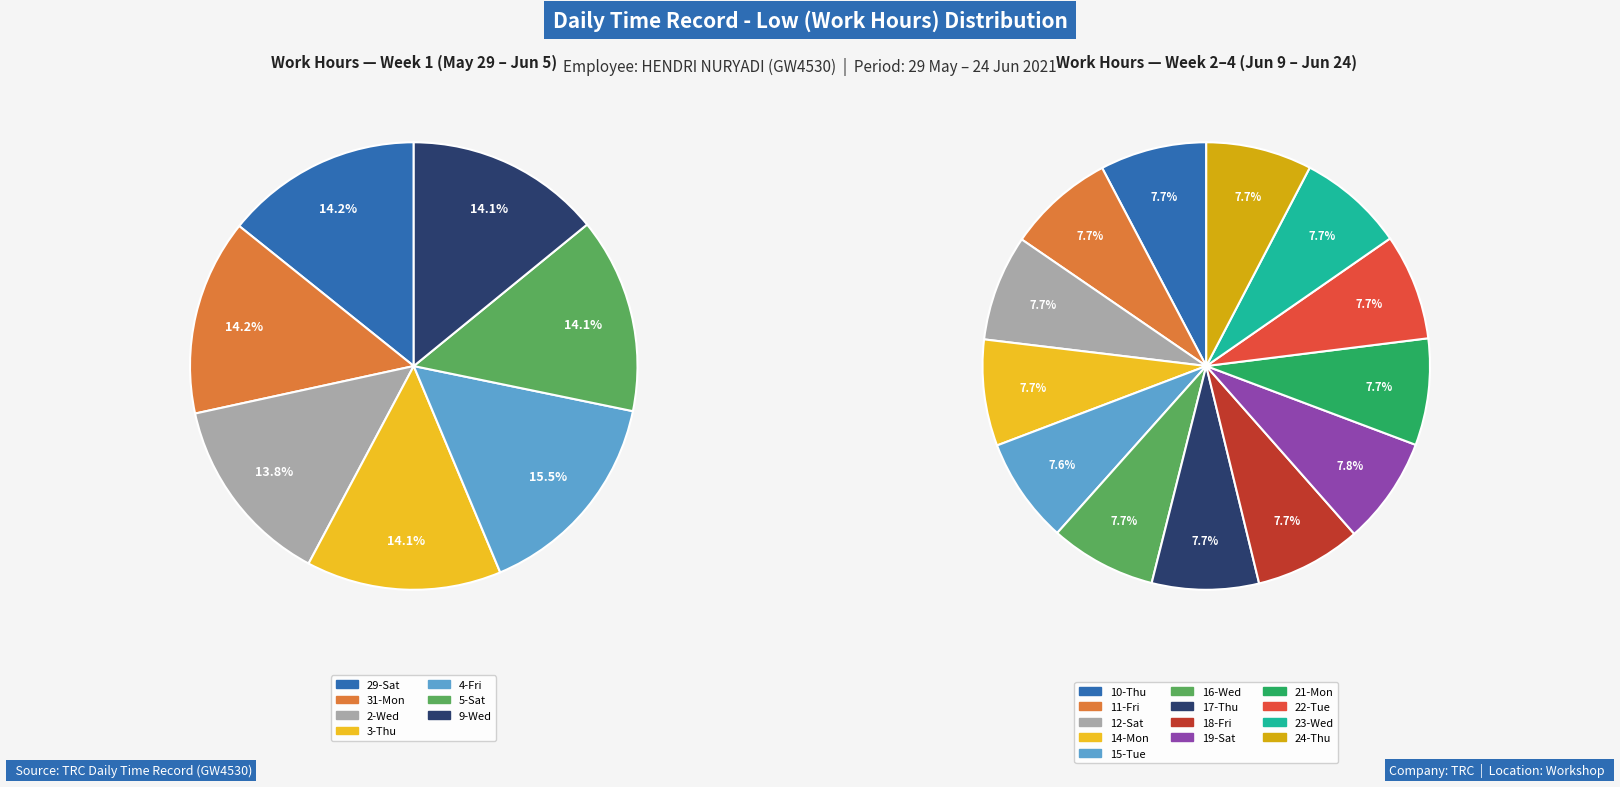

How many slices are in this pie chart?

20